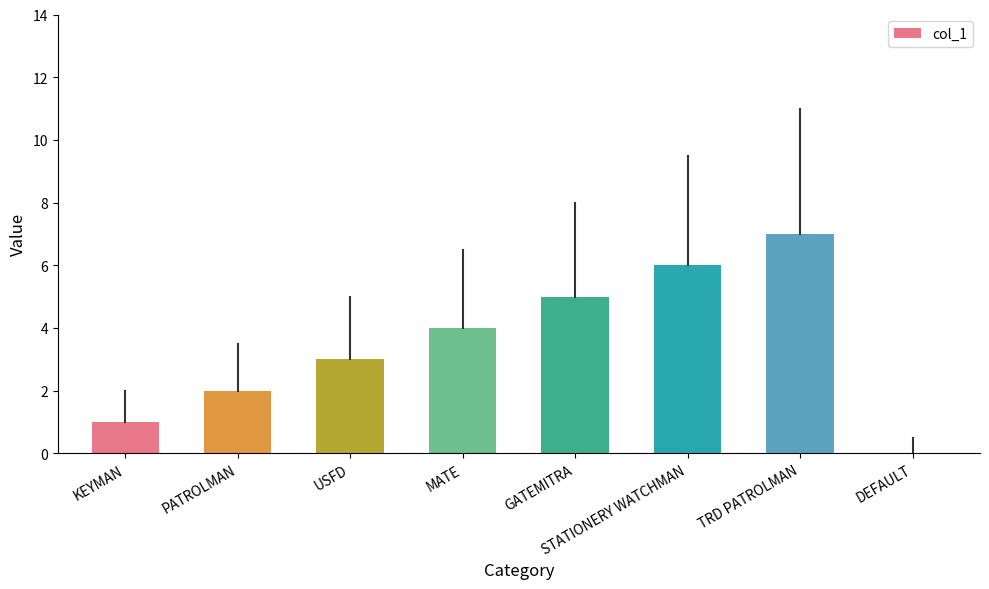

What is the change in value from MATE to DEFAULT?

-4